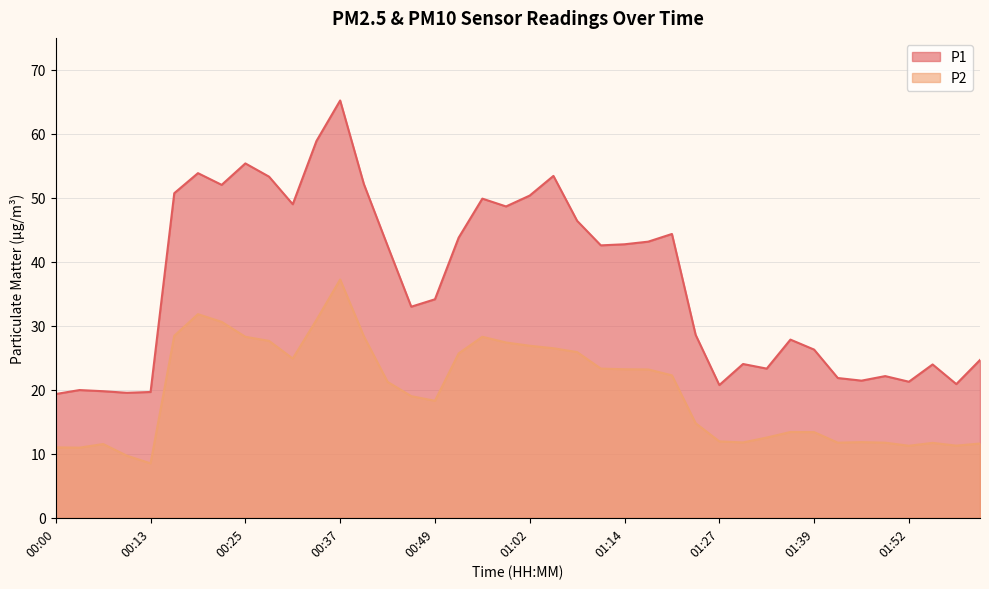

The P2 series shows 23.2 at 01:17. True or false?

True